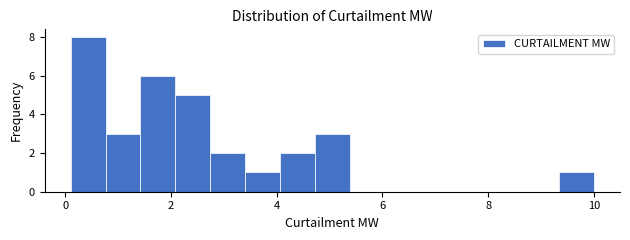

Read against the x-axis, roughly where is the centre of the tallest bar?

0.4